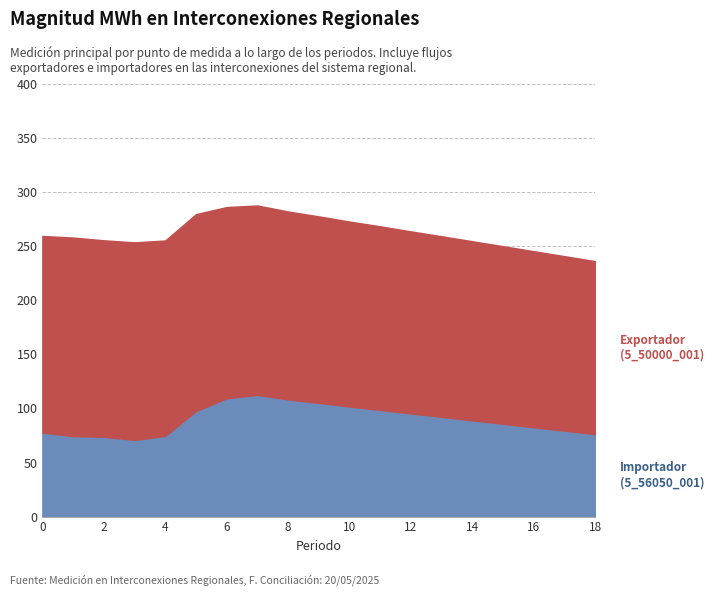

What is the value of the Importador (5_56050_001) point at the 7th from the left?

109.4